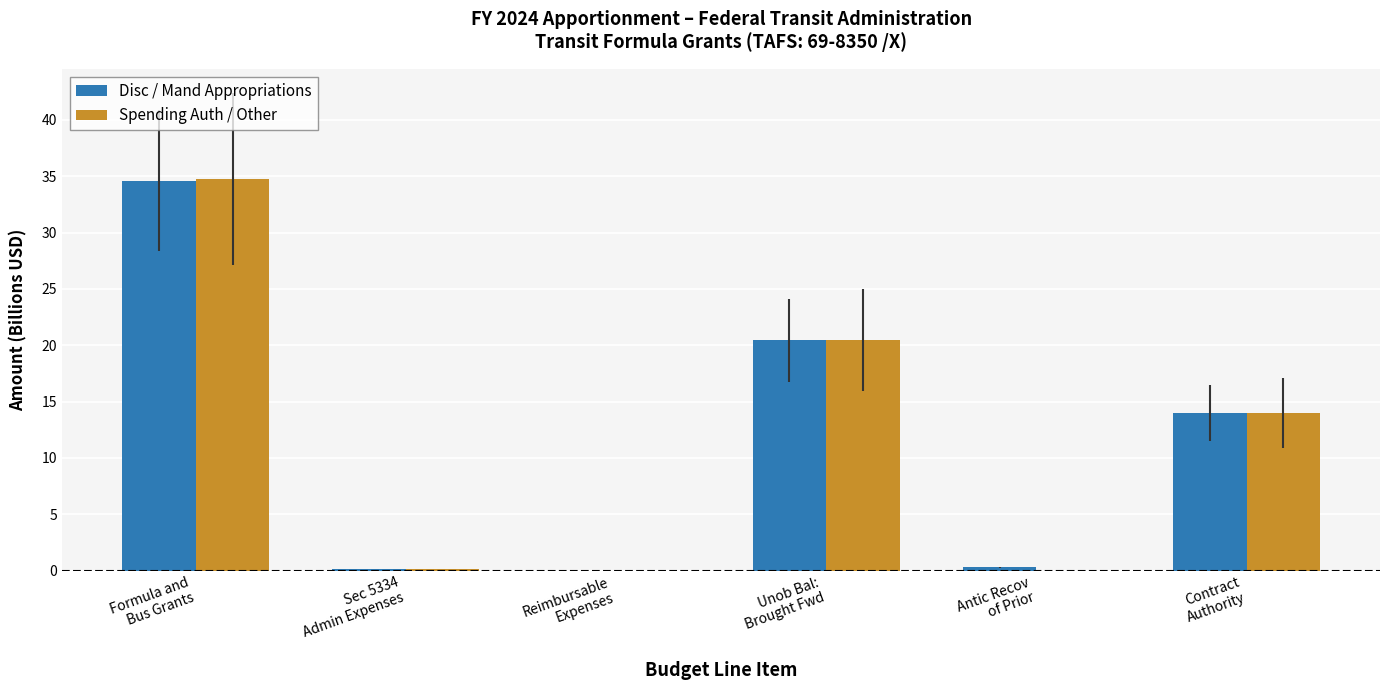

What value does the Spending Auth / Other series have at Unob Bal:
Brought Fwd?

20.5